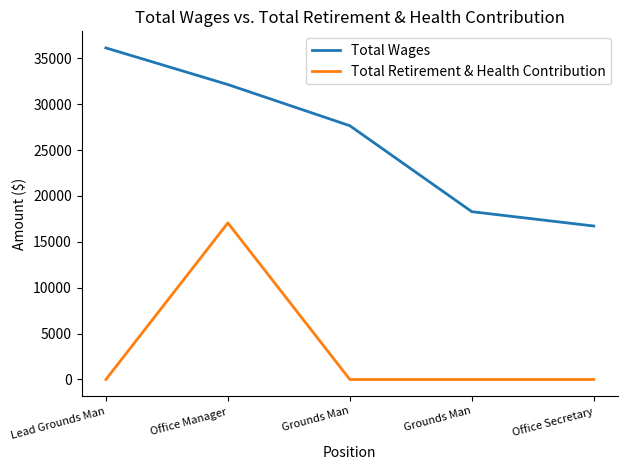

Reading right to left, transcribe all the data shown in this chart.

Total Wages: Office Secretary=16721	Grounds Man=18284	Grounds Man=27649	Office Manager=32135	Lead Grounds Man=36128
Total Retirement & Health Contribution: Office Secretary=0	Grounds Man=0	Grounds Man=0	Office Manager=17061	Lead Grounds Man=0